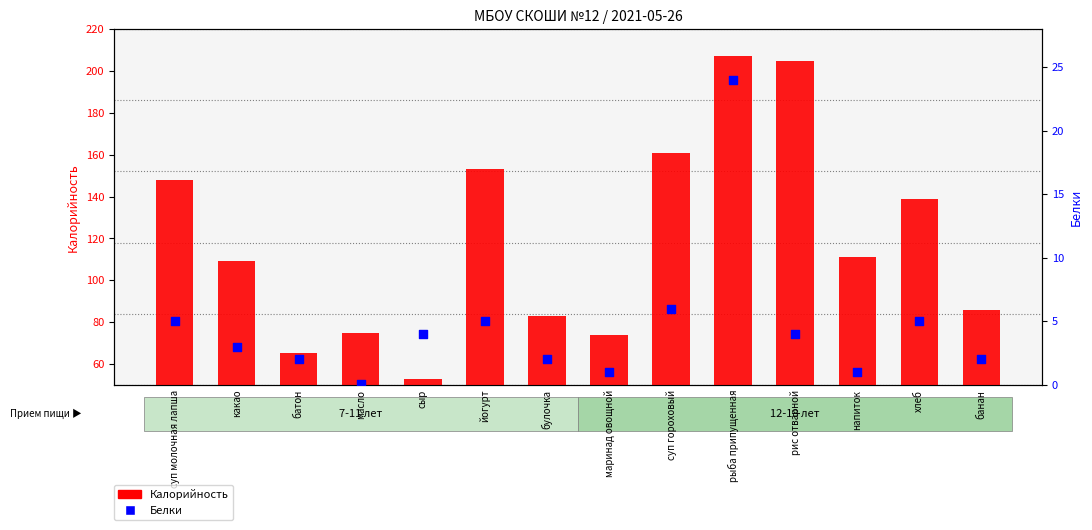

Which series reaches the maximum Y coordinate?

Калорийность